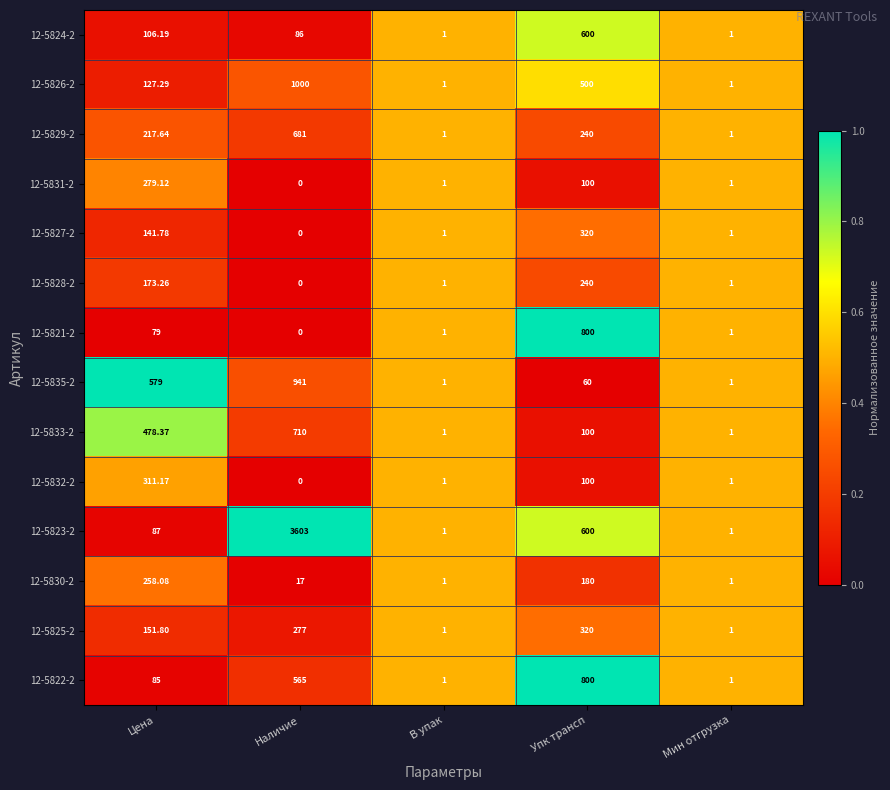

At which category is the sum across all series the highest?

Наличие